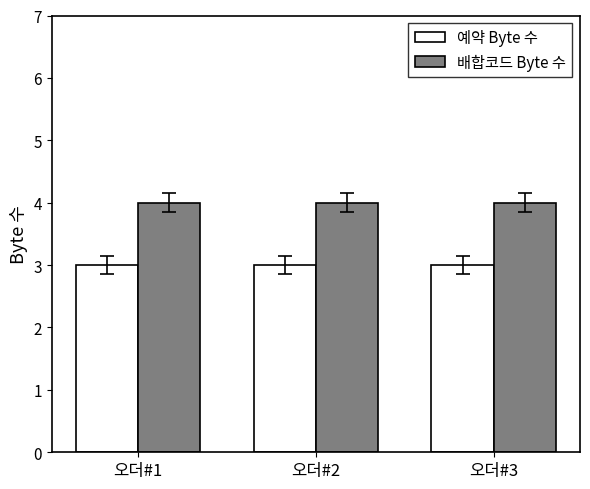

Reading left to right, what are all the values shown in this chart?

예약 Byte 수: 오더#1=3	오더#2=3	오더#3=3
배합코드 Byte 수: 오더#1=4	오더#2=4	오더#3=4